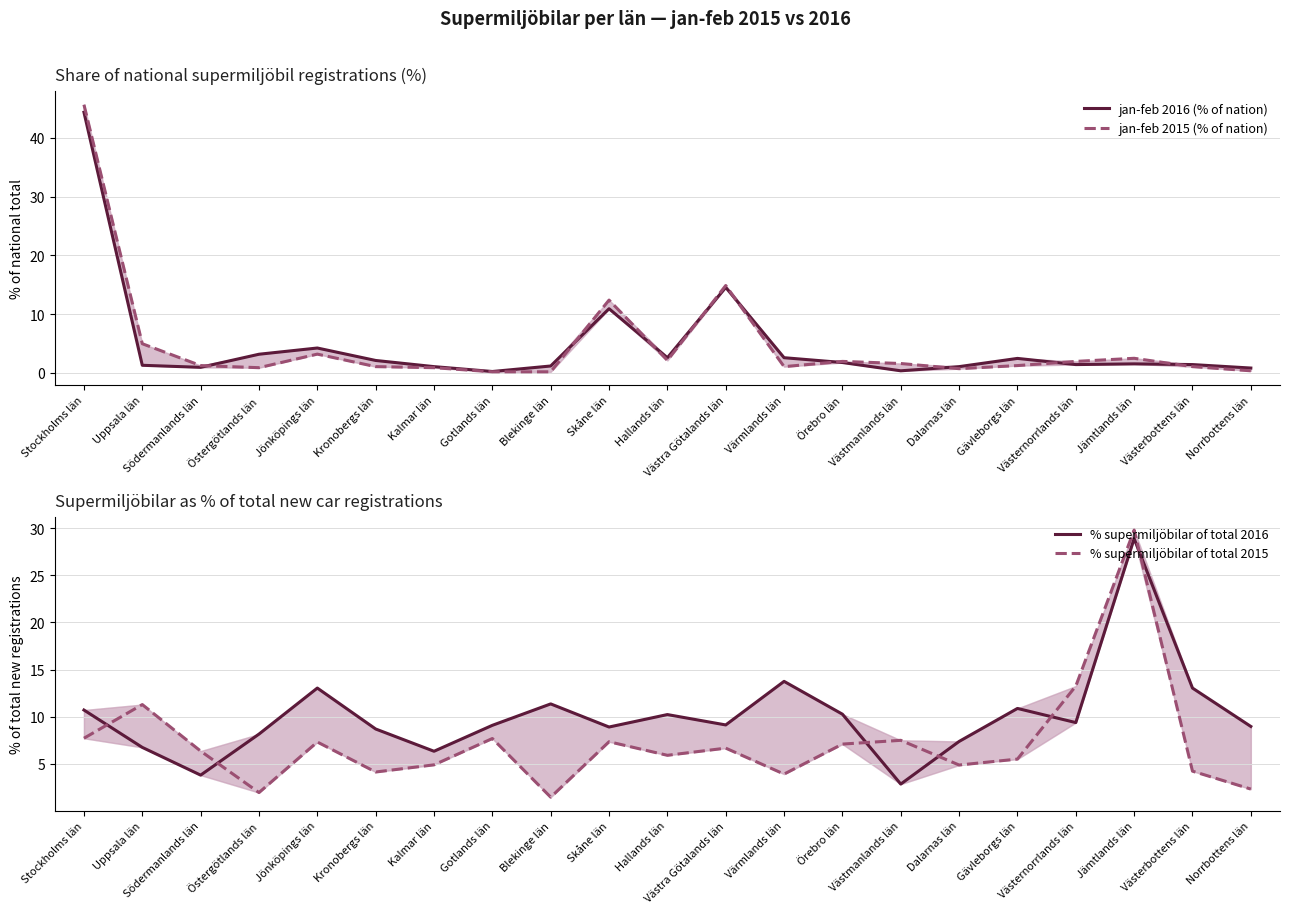

What is the approximate value of % supermiljöbilar of total 2015 at Östergötlands län?

2.0